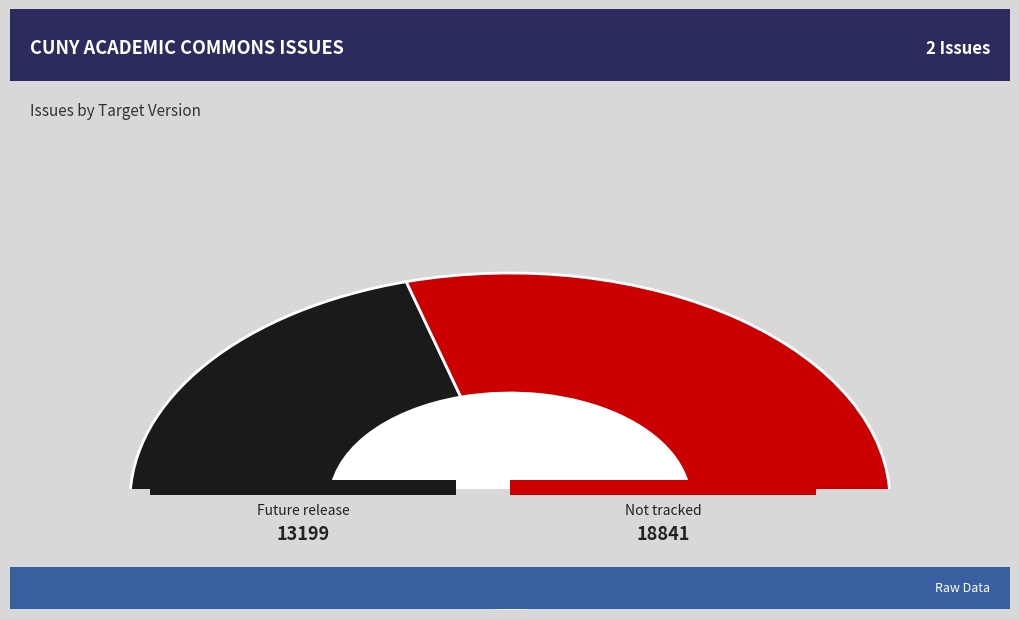

To the nearest percent, what percentage of the pie is Not tracked?

59%